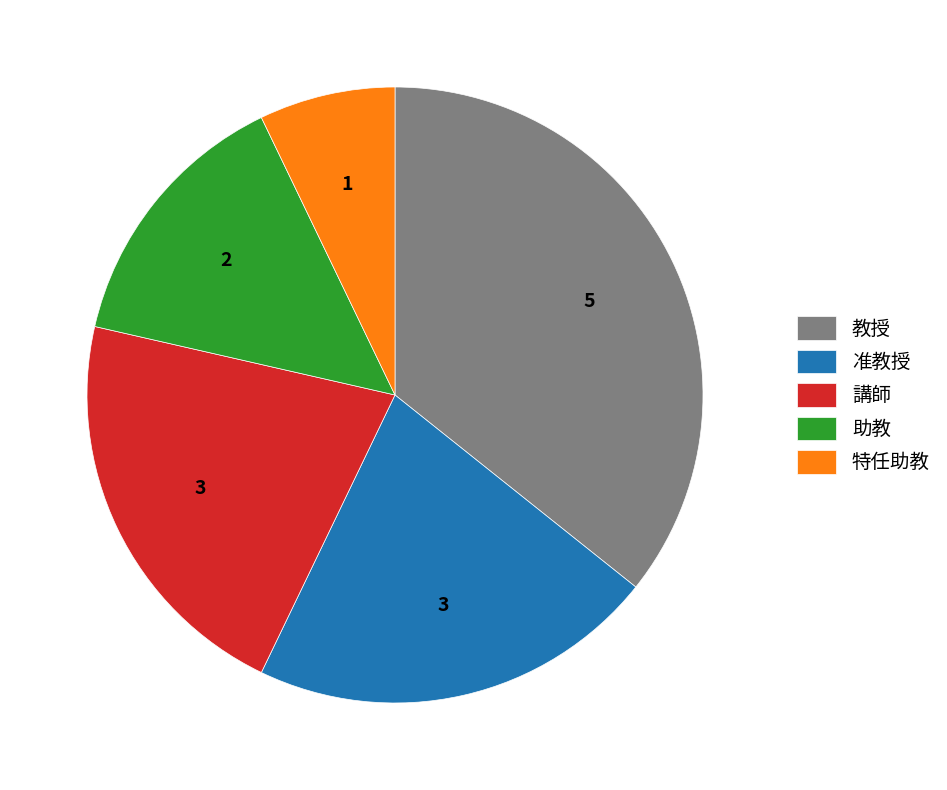

The 講師 slice represents 10% of the pie. True or false?

False